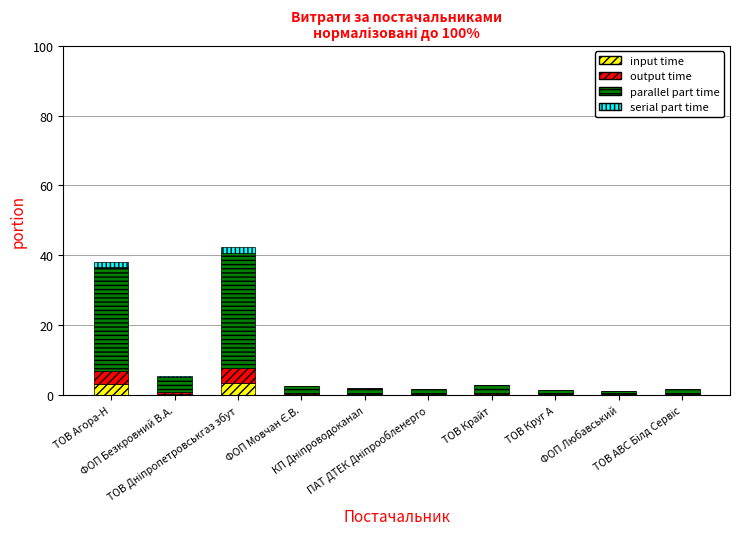

What is the highest value of the input time series?

3.4